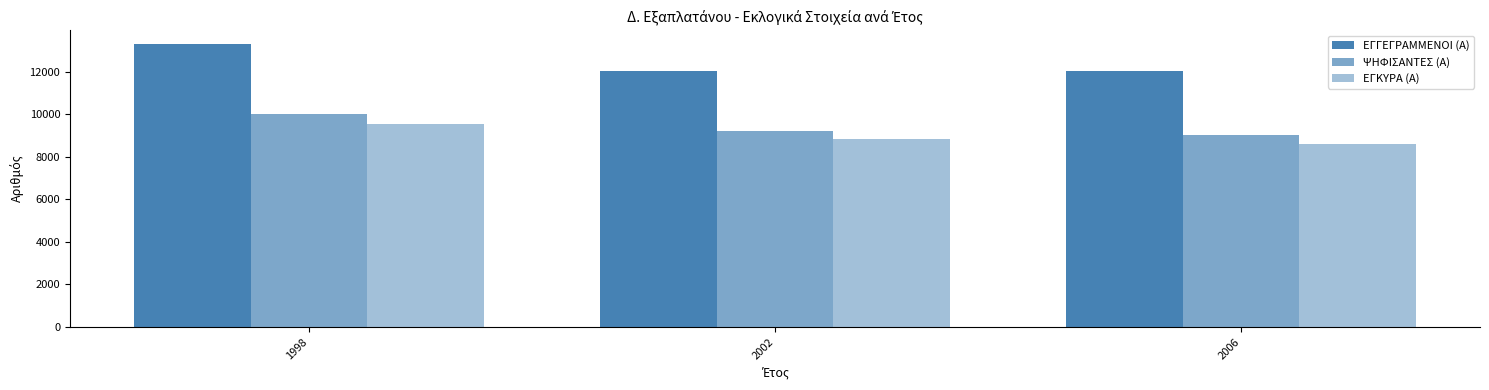

True or false: ΕΓΚΥΡΑ (Α) has a value of 3589 at 2002.

False